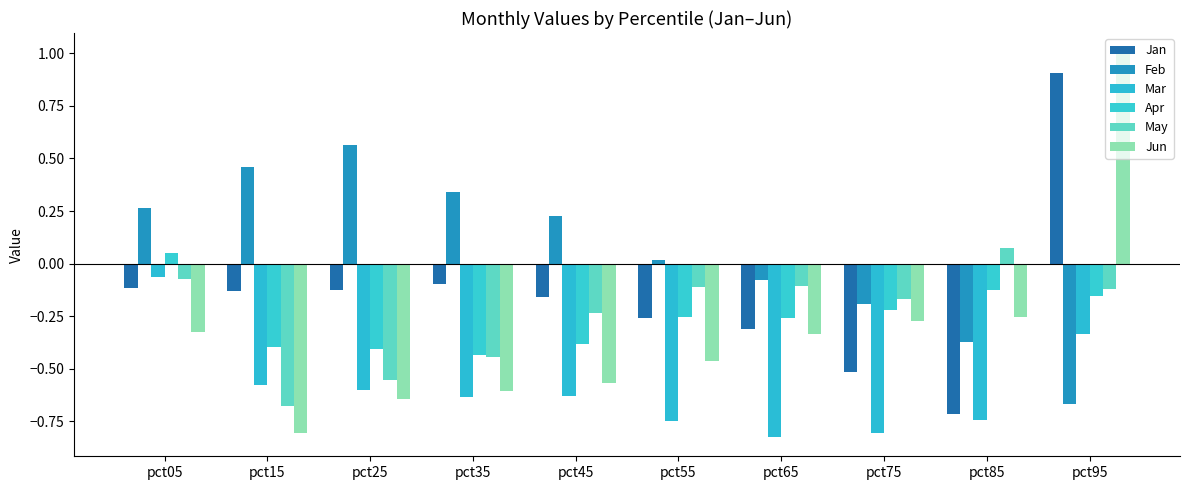

Between pct35 and pct95, which series saw the biggest shift?

Jun